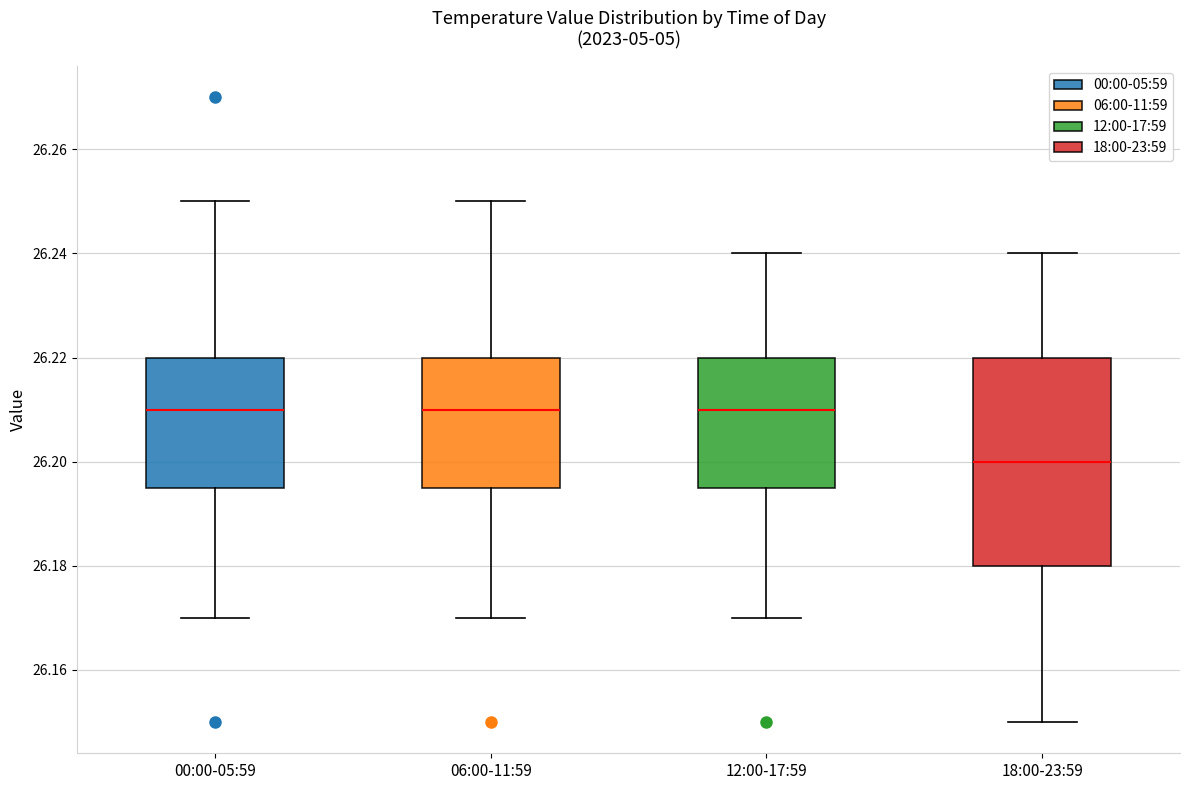

Where does the upper whisker of the box for 18:00-23:59 end on the y-axis? The values are not printed on the chart, so give them approximately, as read against the axis.

26.240